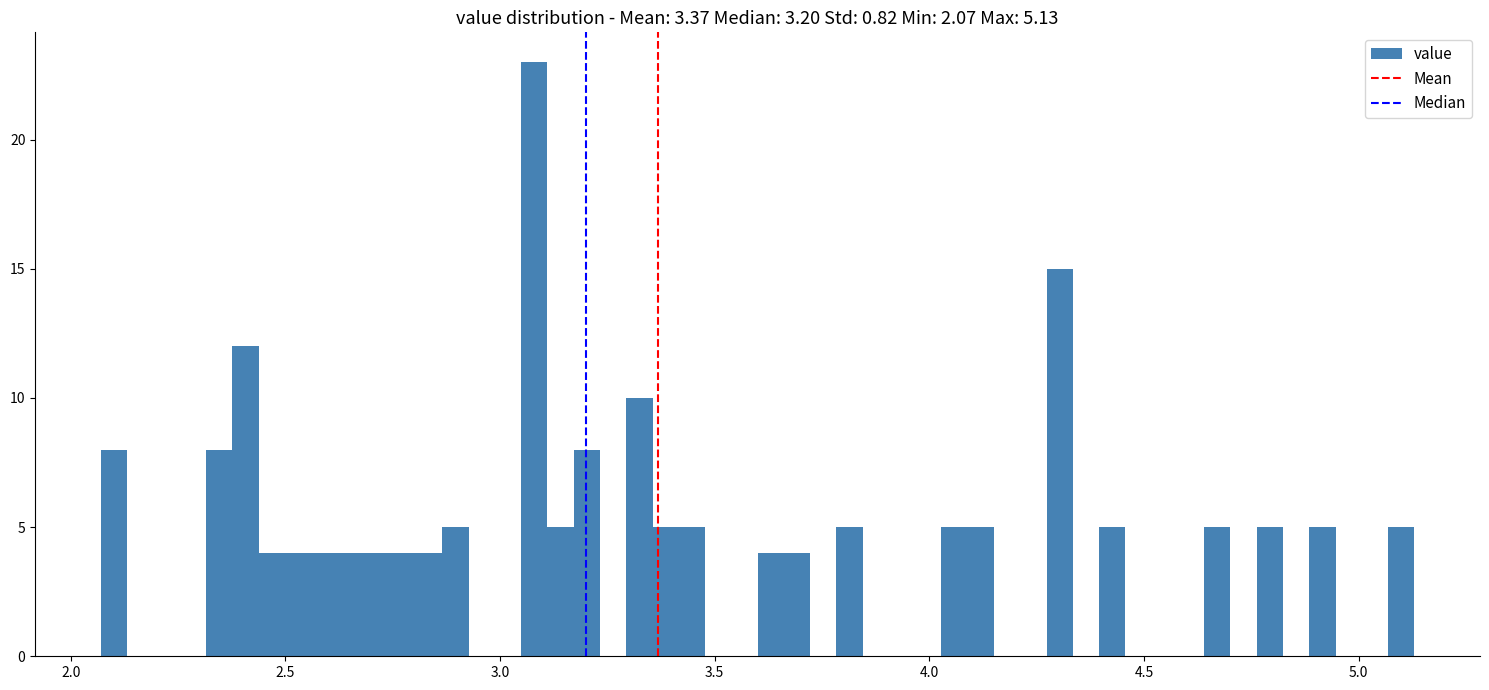

Around what value on the x-axis is the tallest bar? Give the approximate position of its centre, as read against the axis.

3.10